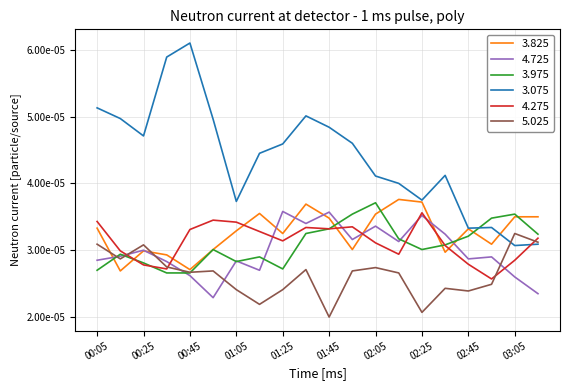

Reading left to right, list all the values displayed in this chart.

3.825: 0.0	0.0	0.0	0.0	0.0	0.0	0.0	0.0	0.0	0.0	0.0	0.0	0.0	0.0	0.0	0.0	0.0	0.0	0.0	0.0
4.725: 0.0	0.0	0.0	0.0	0.0	0.0	0.0	0.0	0.0	0.0	0.0	0.0	0.0	0.0	0.0	0.0	0.0	0.0	0.0	0.0
3.975: 0.0	0.0	0.0	0.0	0.0	0.0	0.0	0.0	0.0	0.0	0.0	0.0	0.0	0.0	0.0	0.0	0.0	0.0	0.0	0.0
3.075: 0.0	0.0	0.0	0.0	0.0	0.0	0.0	0.0	0.0	0.0	0.0	0.0	0.0	0.0	0.0	0.0	0.0	0.0	0.0	0.0
4.275: 0.0	0.0	0.0	0.0	0.0	0.0	0.0	0.0	0.0	0.0	0.0	0.0	0.0	0.0	0.0	0.0	0.0	0.0	0.0	0.0
5.025: 0.0	0.0	0.0	0.0	0.0	0.0	0.0	0.0	0.0	0.0	0.0	0.0	0.0	0.0	0.0	0.0	0.0	0.0	0.0	0.0